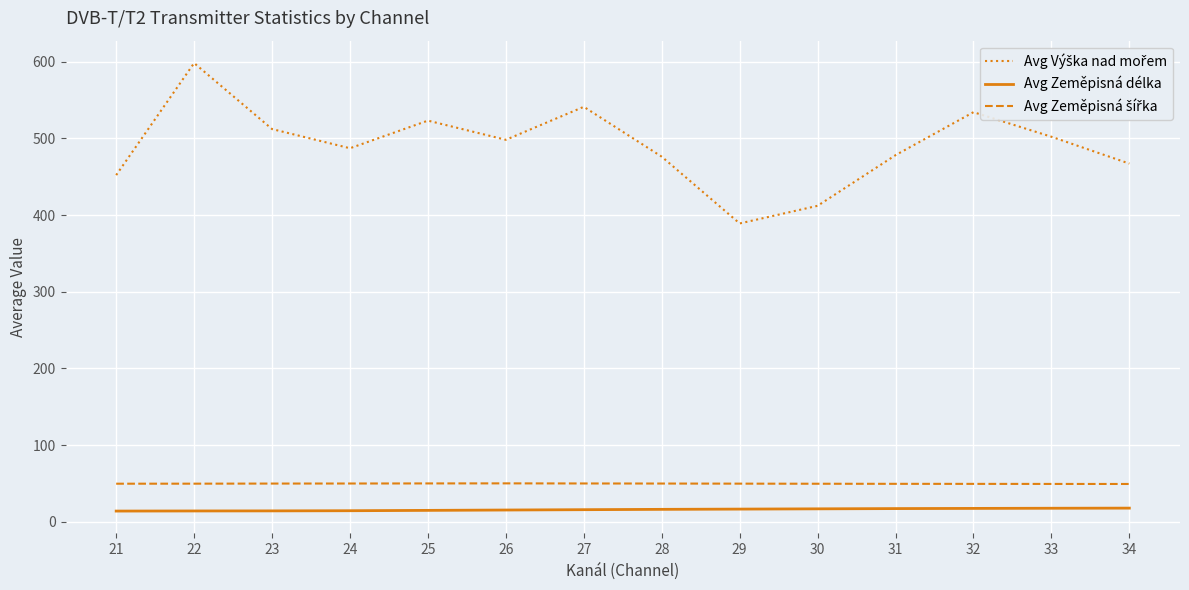

What is the total value across all series at 22?

662.3